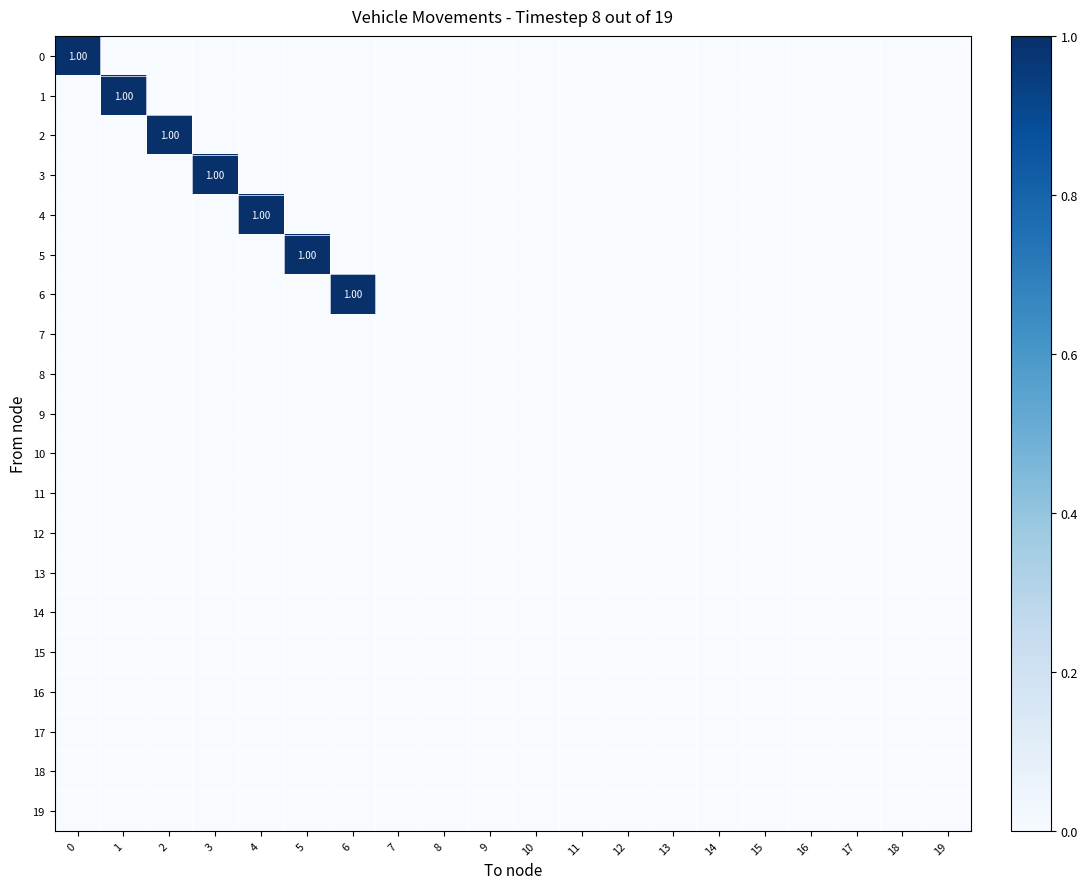

The value of row_14 at 6 is 0. True or false?

True